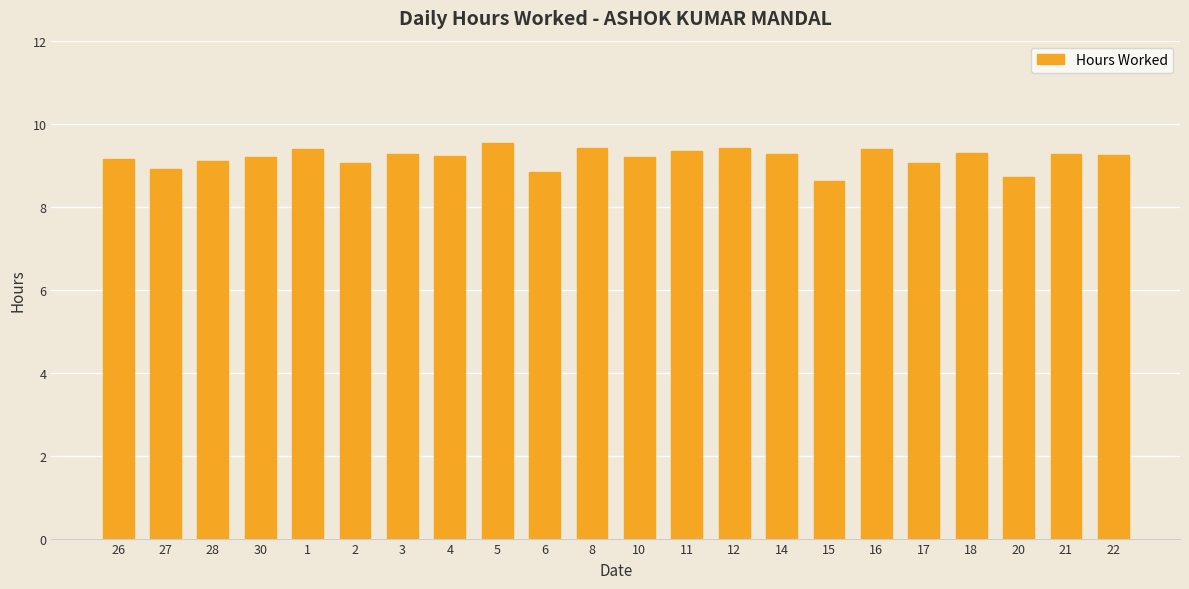

What is the approximate value at 1?

9.4